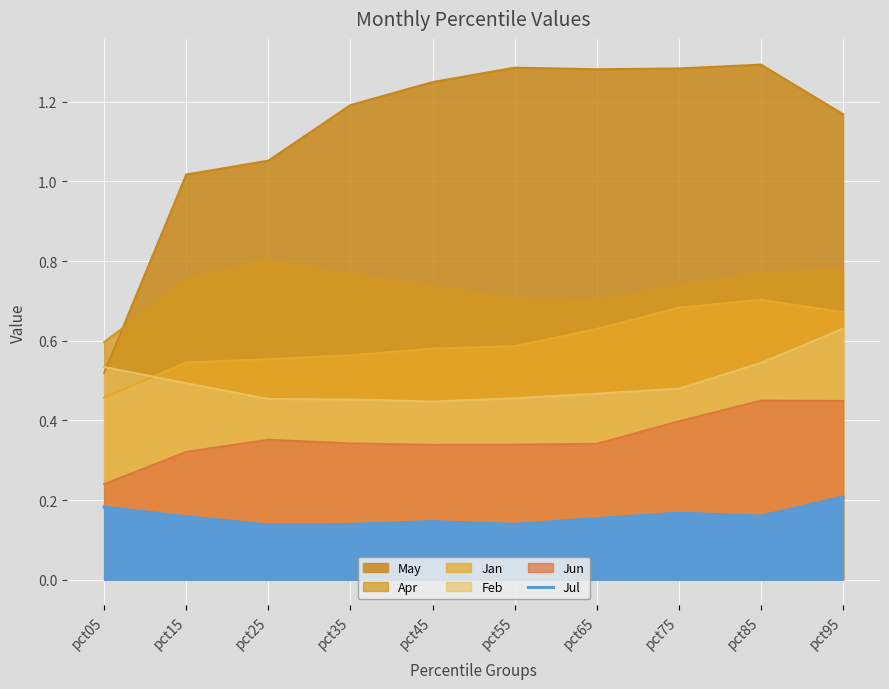

At which label is the value closest to 0?

pct25